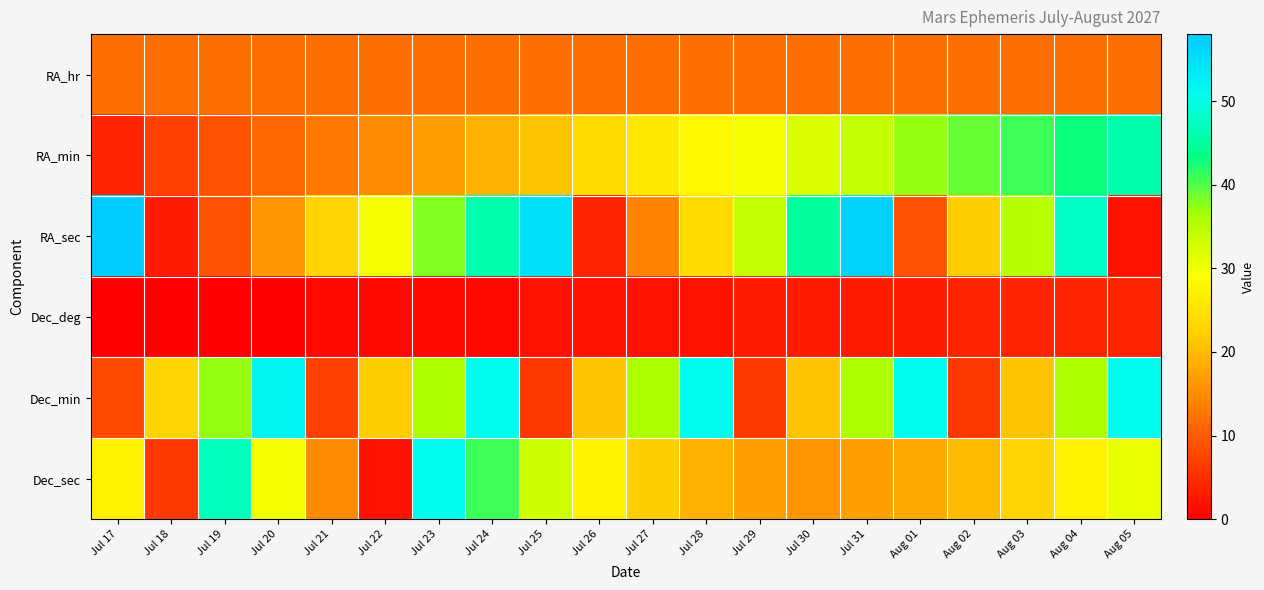

Between Jul 20 and Aug 05, which series saw the biggest shift?

RA_min